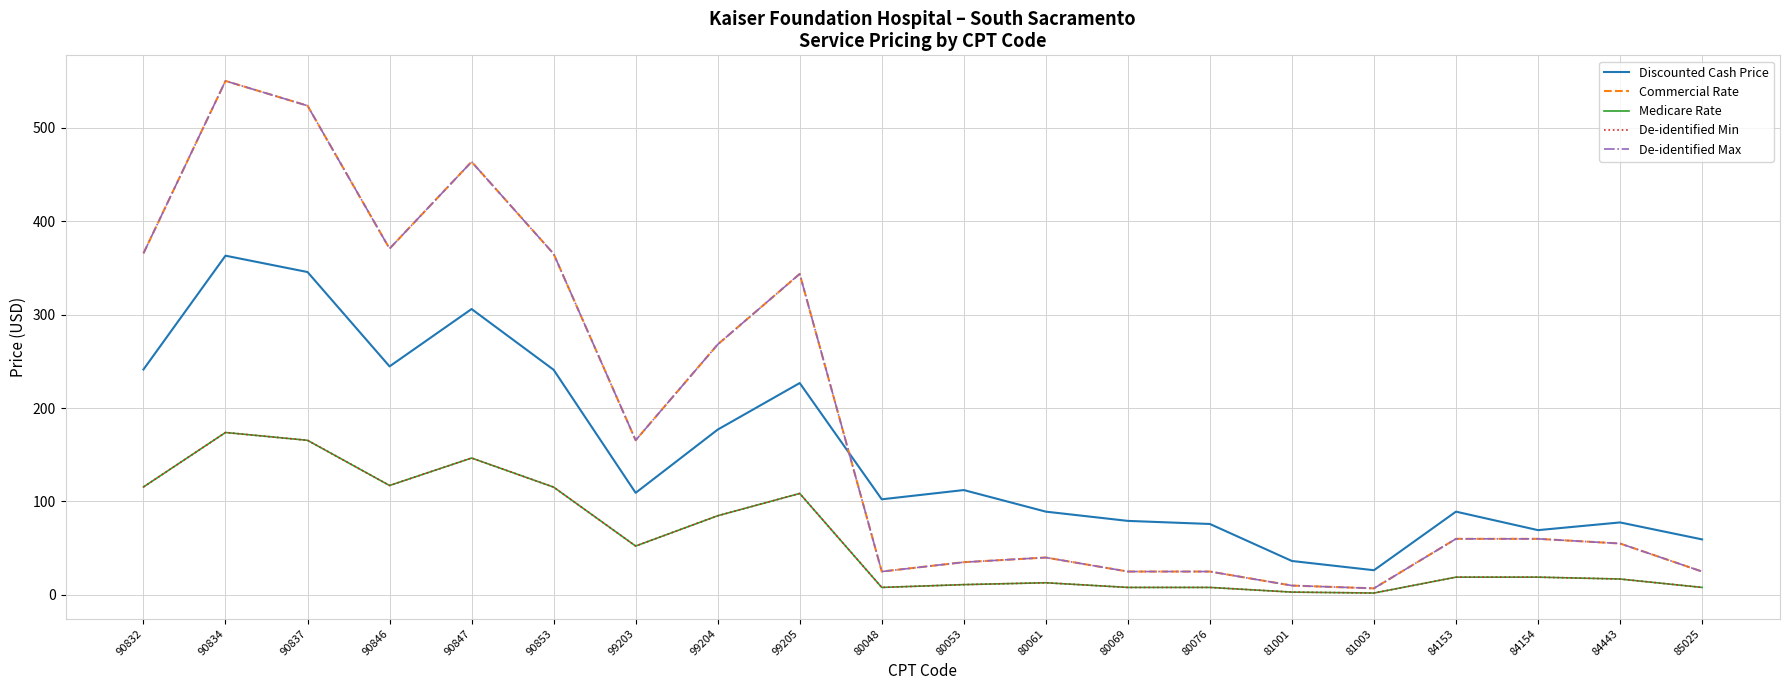

Does the chart have visible grid lines?

Yes